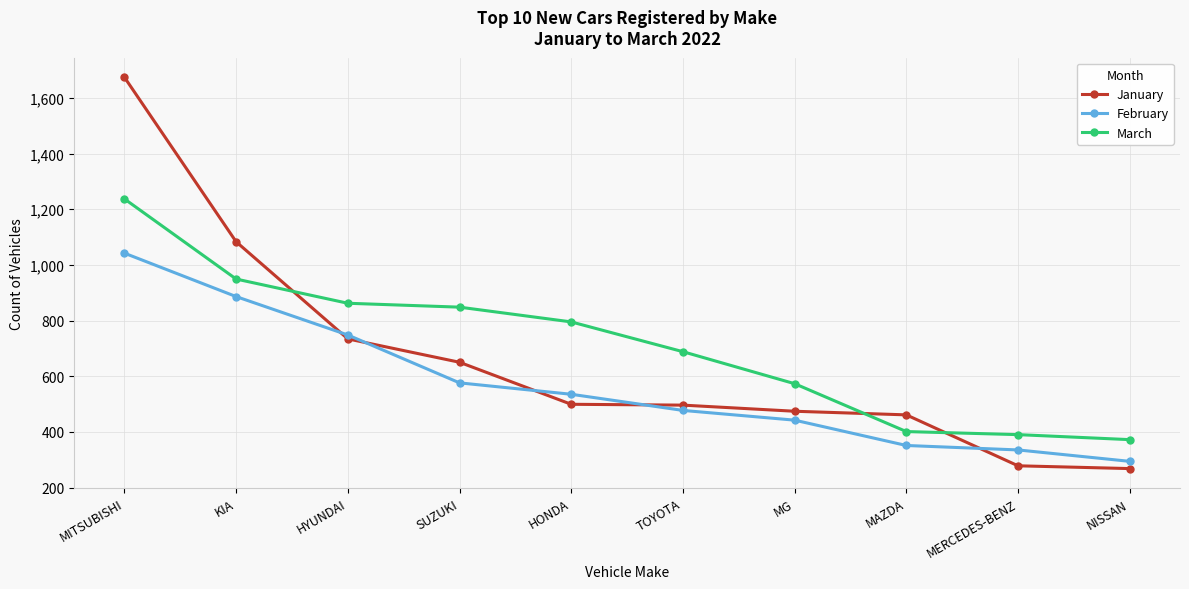

Between which two adjacent categories do March and January first intersect?

KIA and HYUNDAI